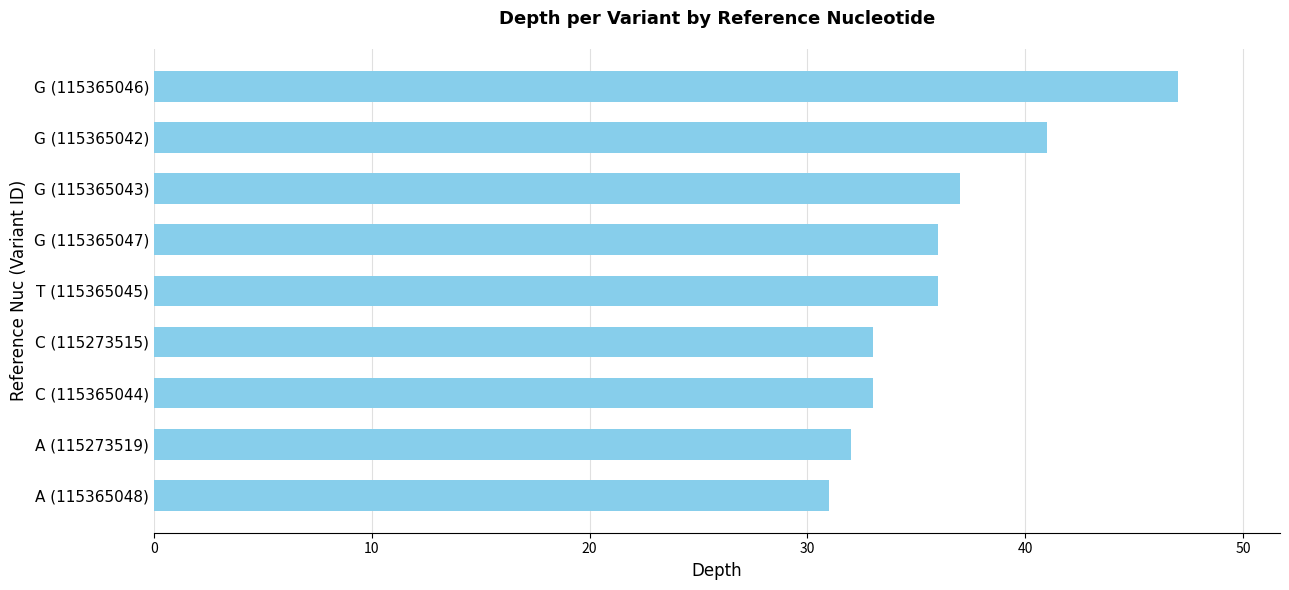

The chart shows a value of 52 at A (115273519). True or false?

False